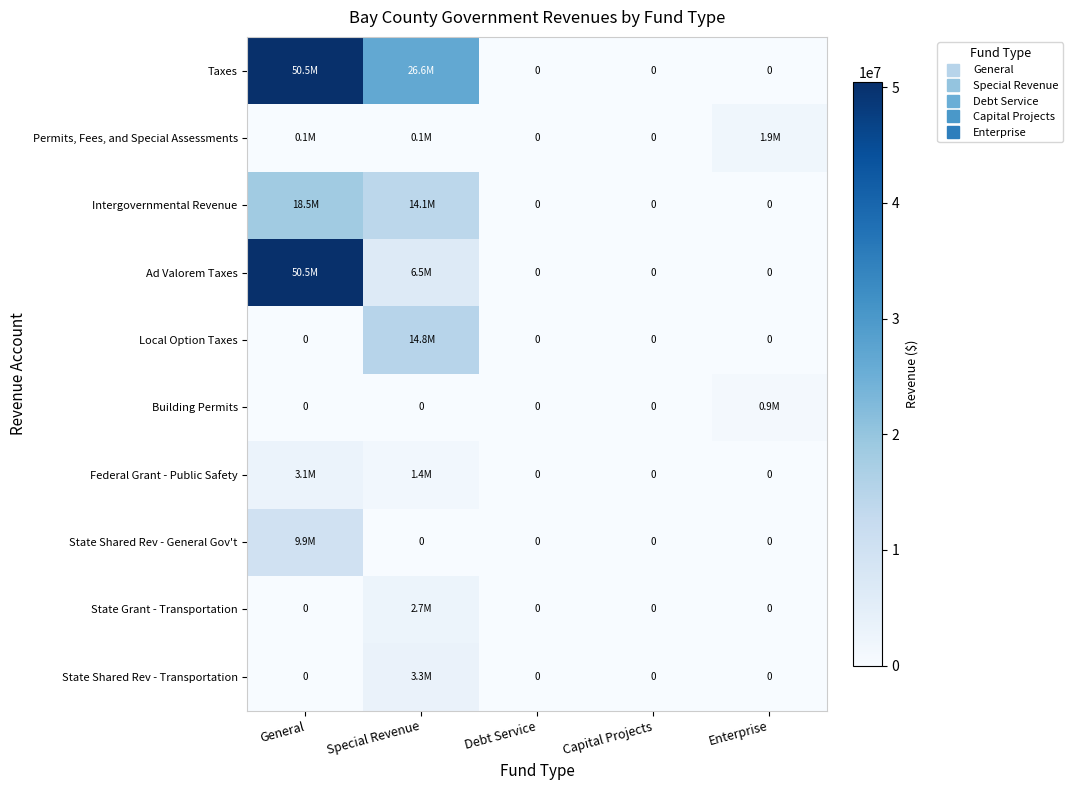

At Special Revenue, list the series in order from largest to smallest.

Taxes, Local Option Taxes, Intergovernmental Revenue, Ad Valorem Taxes, State Shared Rev - Transportation, State Grant - Transportation, Federal Grant - Public Safety, Permits, Fees, and Special Assessments, Building Permits, State Shared Rev - General Gov't